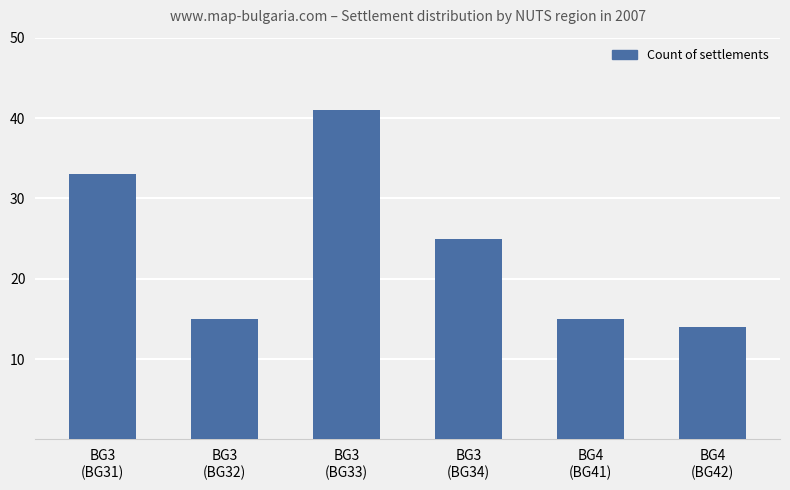

What is the sum of all values?

143